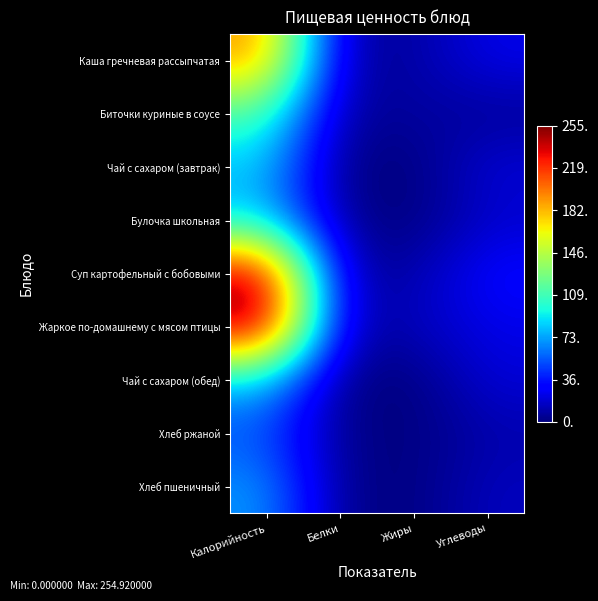

At how many categories does at least one series exceed 34?

1